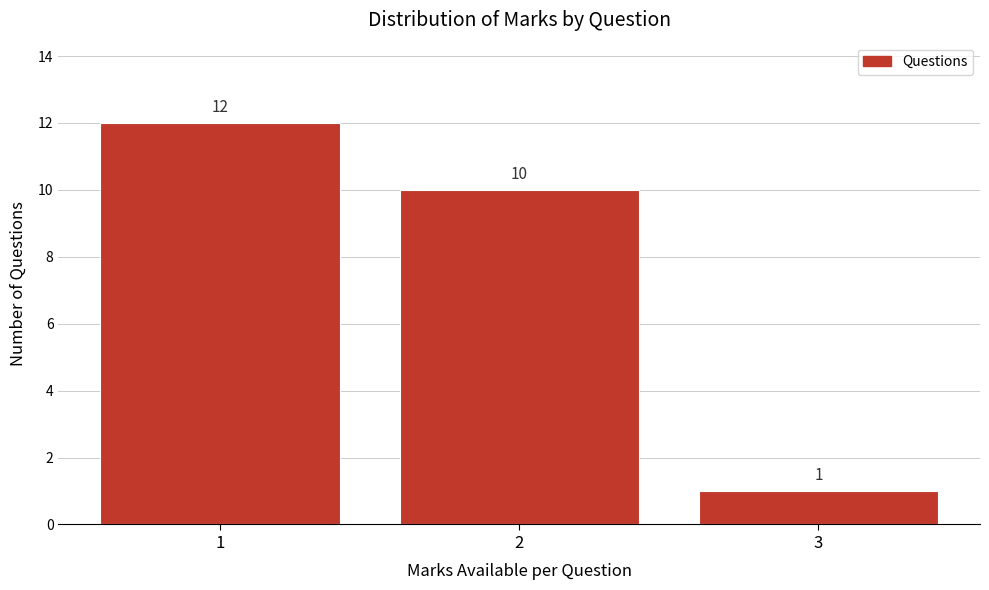

Reading left to right, list every bar in this chart as the range it spans on the x-axis followed by its height.

0.5 to 1.5: 12
1.5 to 2.5: 10
2.5 to 3.5: 1